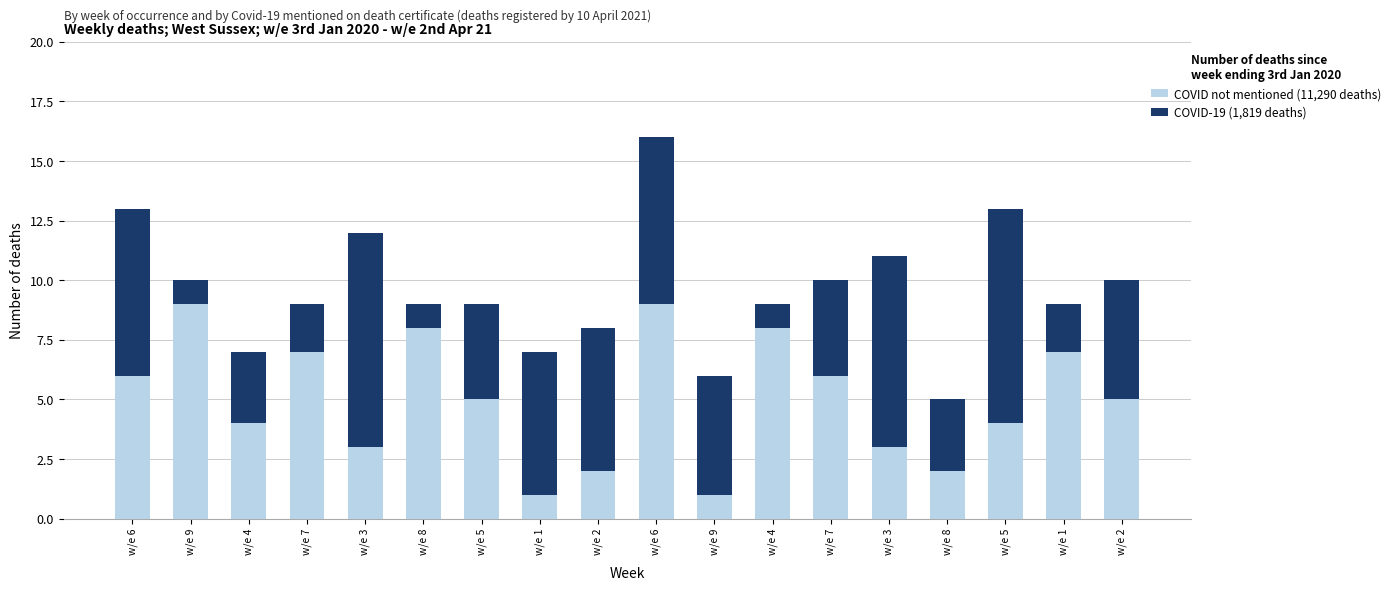

What is the total value across all series at w/e 2?

8